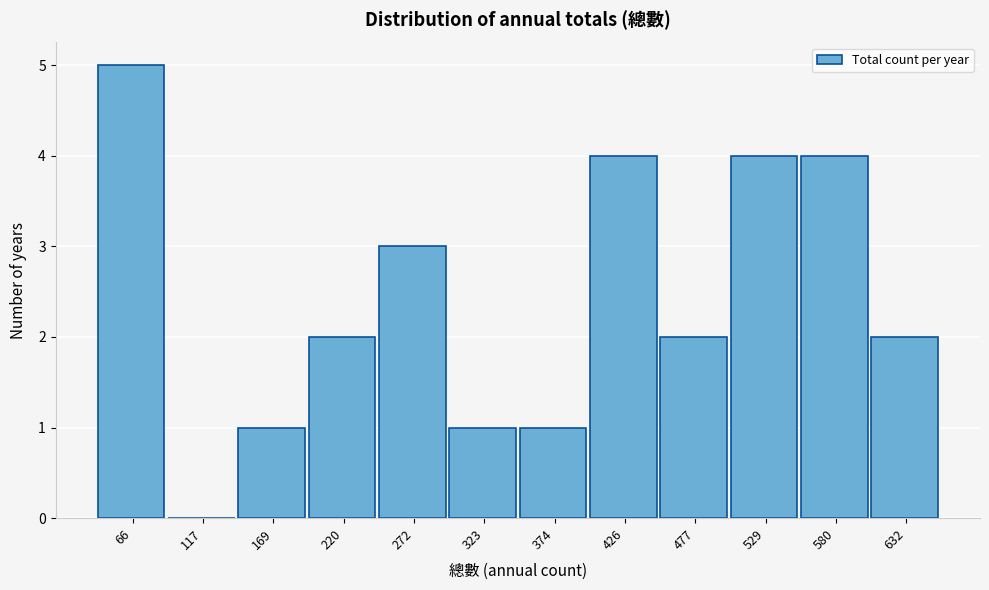

Reading right to left, extract all data points from this chart.

632=2	580=4	529=4	477=2	426=4	374=1	323=1	272=3	220=2	169=1	117=0	66=5